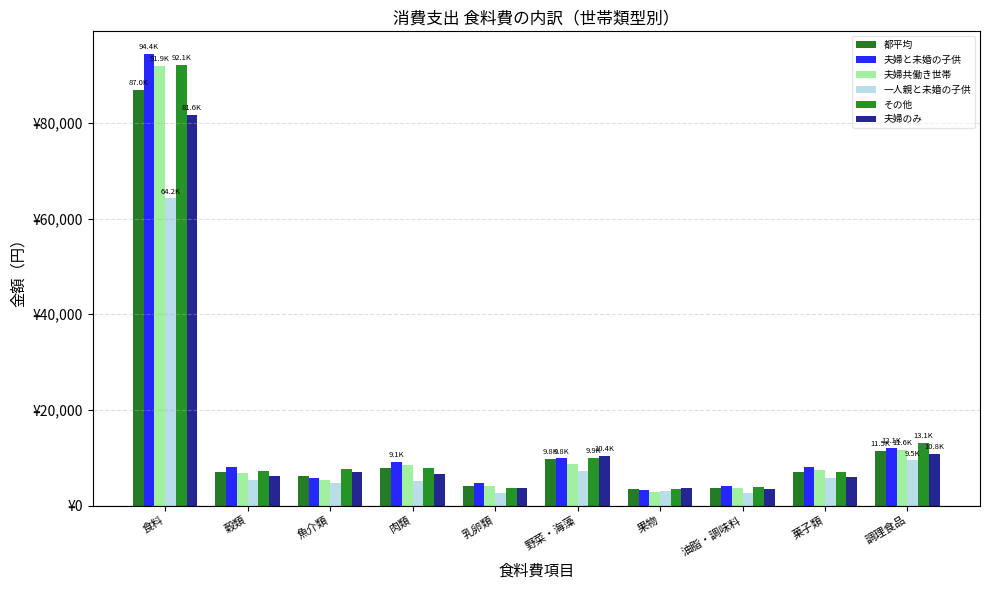

What is the difference between the maximum and minimum values in the 夫婦共働き世帯 series?

88981